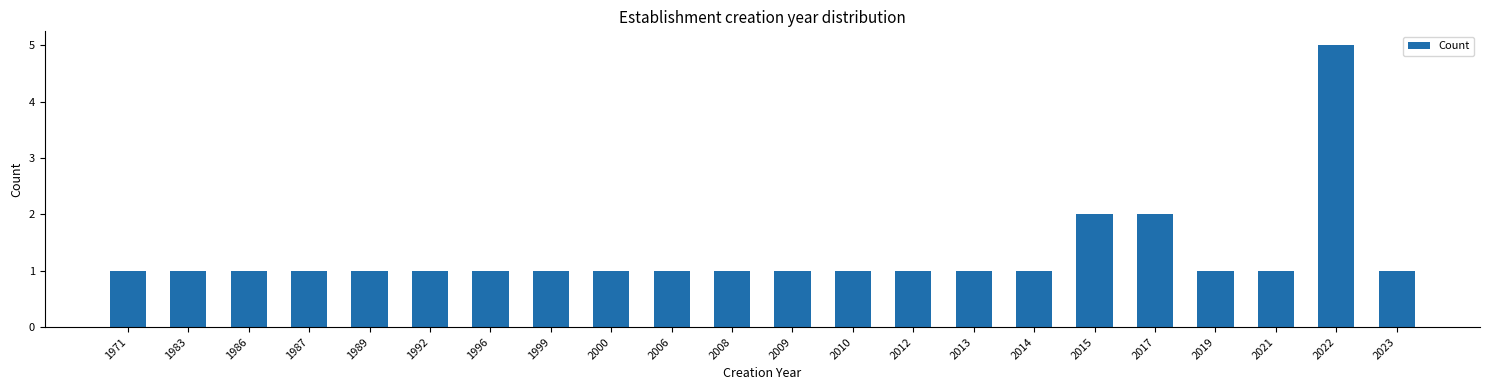

Reading left to right, transcribe all the data shown in this chart.

1971=1	1983=1	1986=1	1987=1	1989=1	1992=1	1996=1	1999=1	2000=1	2006=1	2008=1	2009=1	2010=1	2012=1	2013=1	2014=1	2015=2	2017=2	2019=1	2021=1	2022=5	2023=1